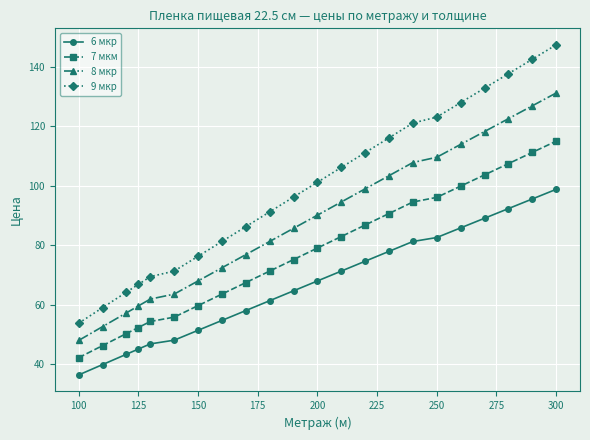

Which series has the largest range (max minus min)?

9 мкр